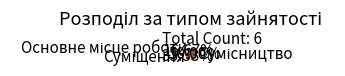

To the nearest percent, what is the difference between the largest and smallest slice percentages?

33%